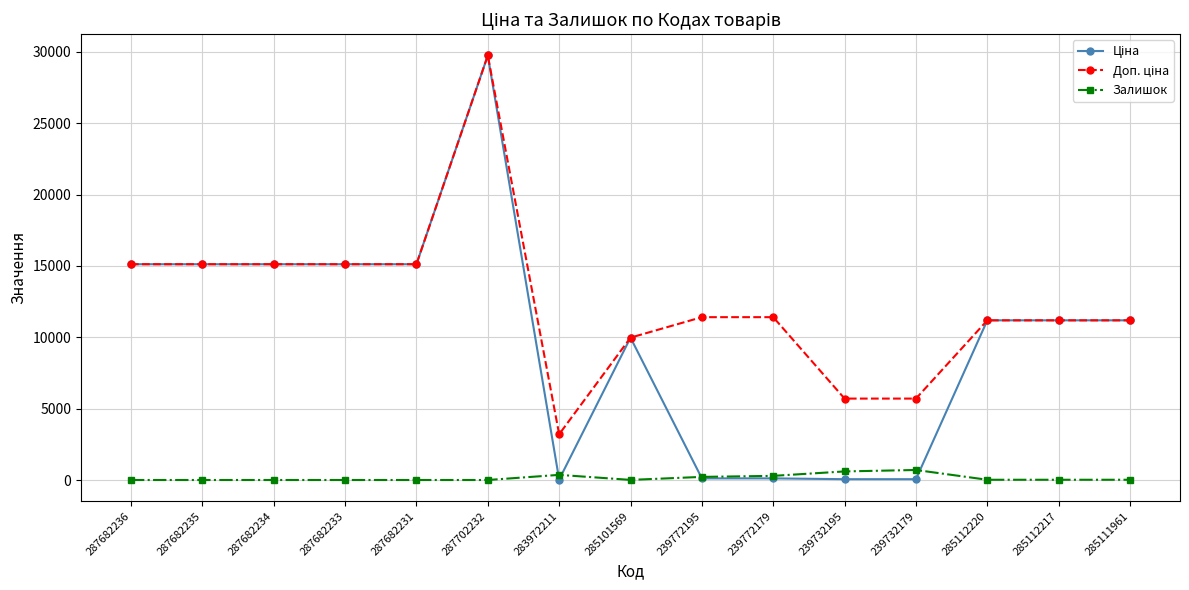

Which label corresponds to the largest value in the chart?

287702232